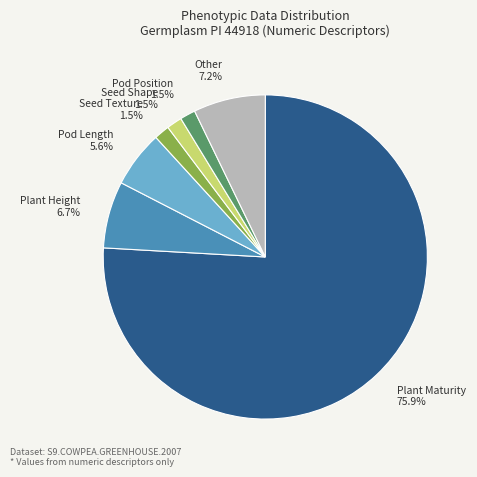

Which category has the biggest portion of the pie?

Plant Maturity 75.9%